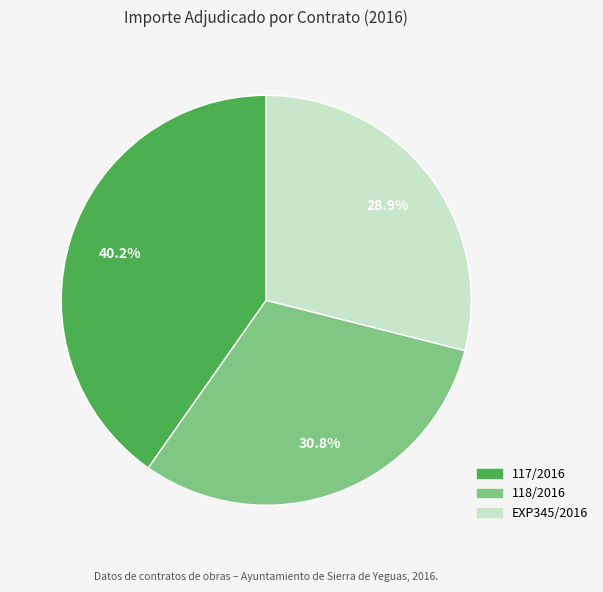

To the nearest percent, what is the combined percentage of 118/2016 and EXP345/2016?

60%